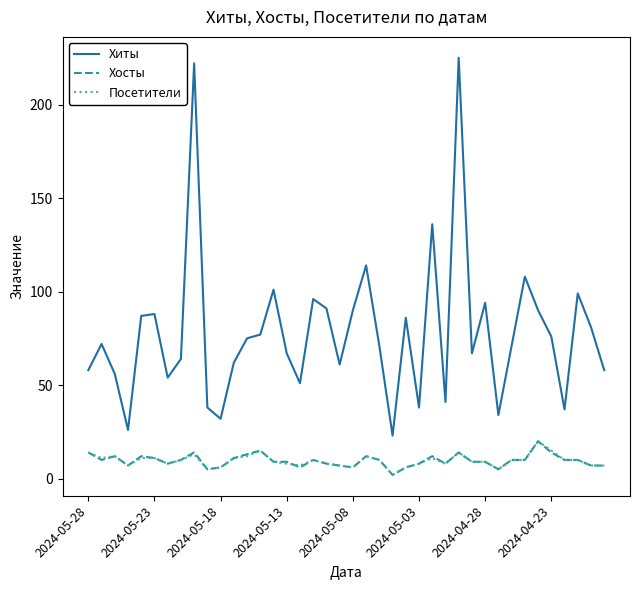

What is the difference between the second highest and second lowest values in the Посетители series?

10